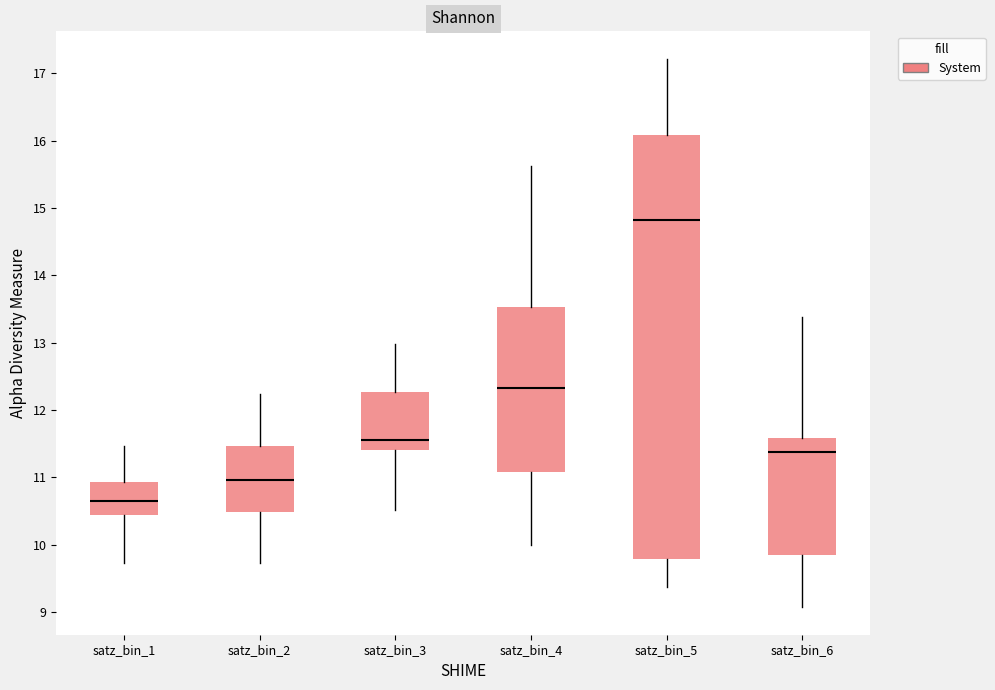

Reading left to right, read every box against the y-axis: the position of its median line, the range the box covers, and the ends of its whiskers. The values are not printed on the chart, so give them approximately, as read against the axis.

satz_bin_1: median 10.6, box 10.4 to 10.9, whiskers 9.7 to 11.5
satz_bin_2: median 11.0, box 10.5 to 11.5, whiskers 9.7 to 12.2
satz_bin_3: median 11.6, box 11.4 to 12.3, whiskers 10.5 to 13.0
satz_bin_4: median 12.3, box 11.1 to 13.5, whiskers 10.0 to 15.6
satz_bin_5: median 14.8, box 9.8 to 16.1, whiskers 9.4 to 17.2
satz_bin_6: median 11.4, box 9.8 to 11.6, whiskers 9.1 to 13.4